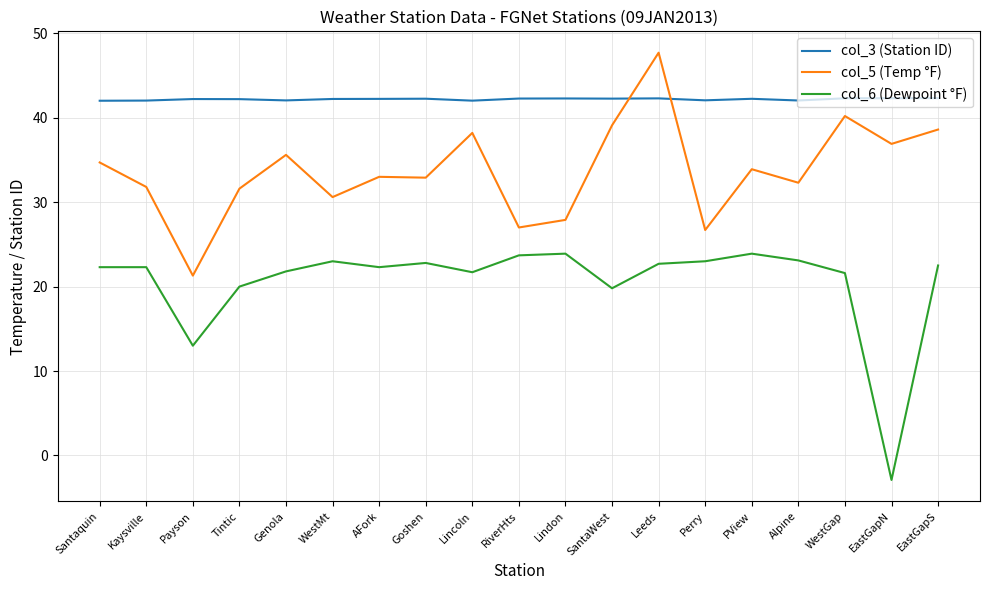

At how many categories does at least one series exceed 2?

19